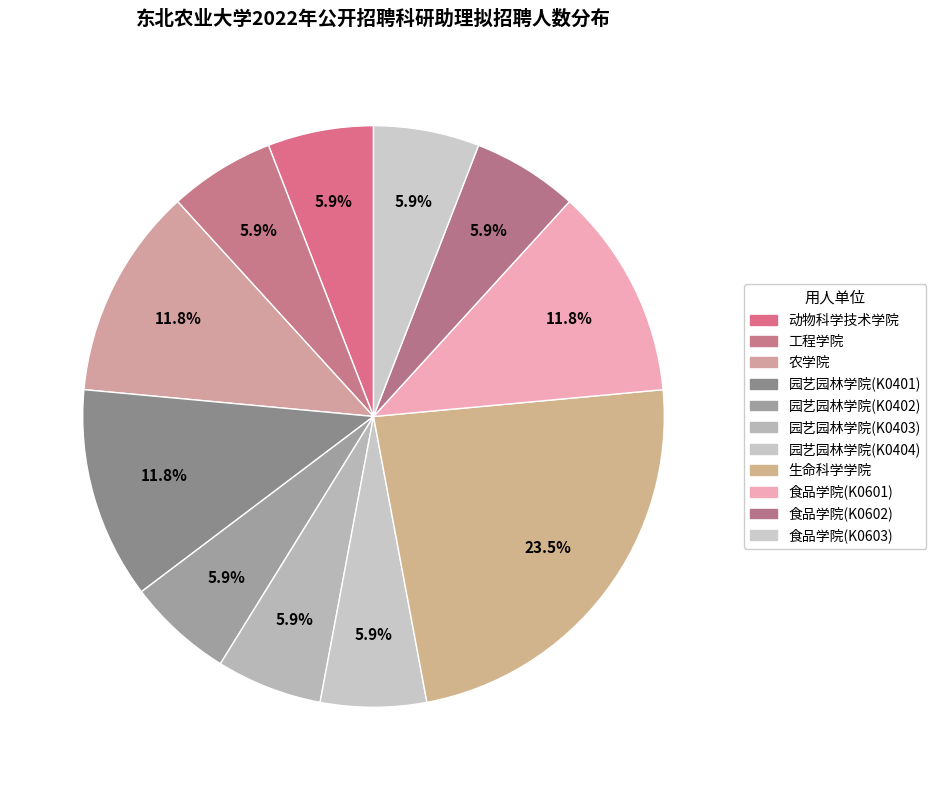

The 农学院 slice represents 12% of the pie. True or false?

True